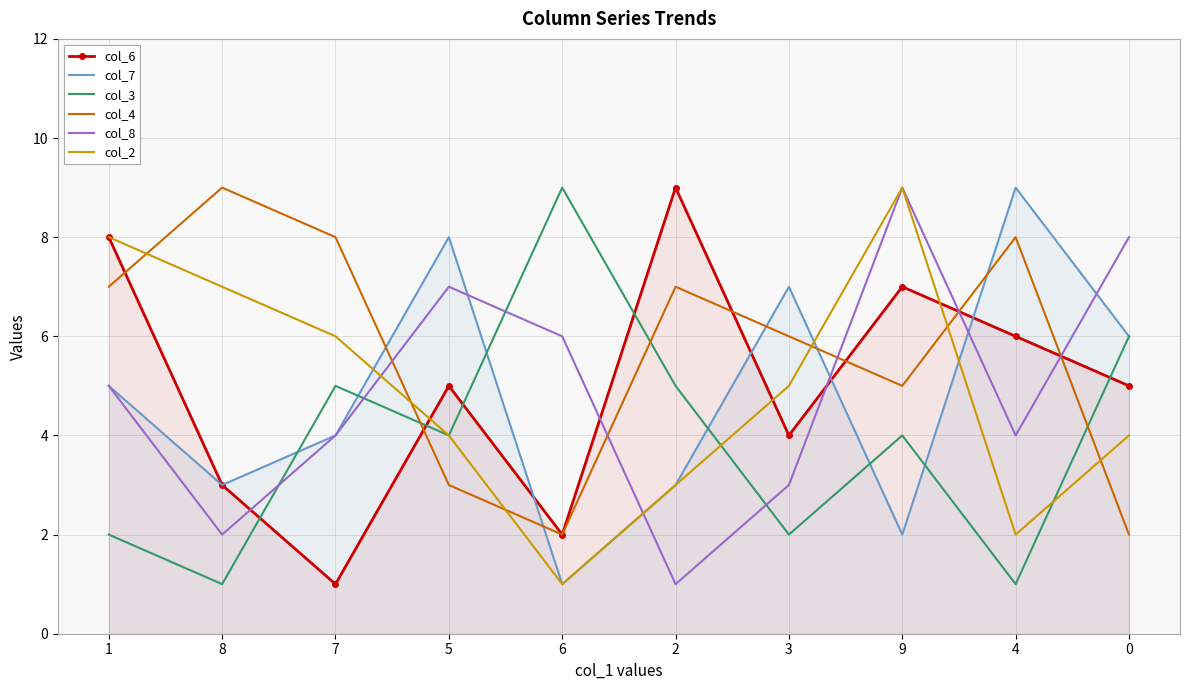

Is the value of col_7 at 3 greater than the value of col_4 at 1?

No